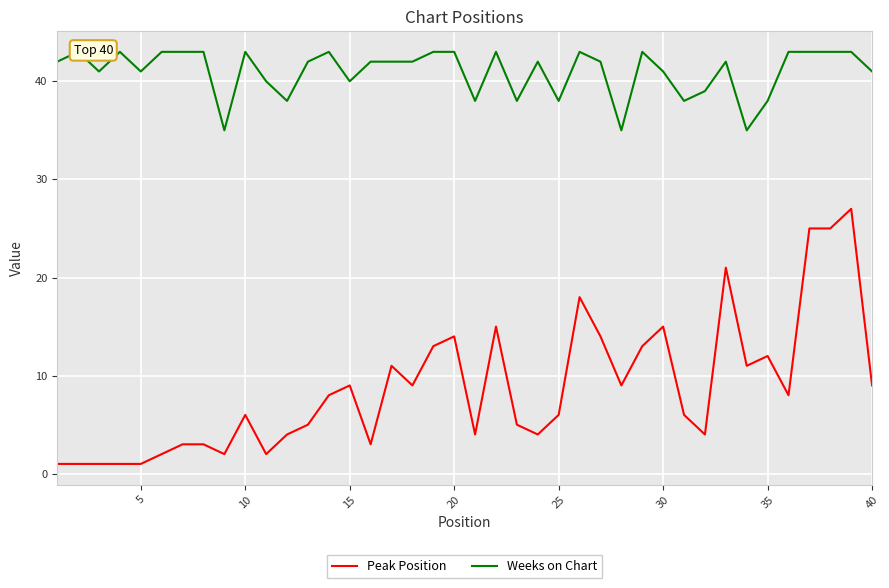

What is the lowest value of the Peak Position series?

1